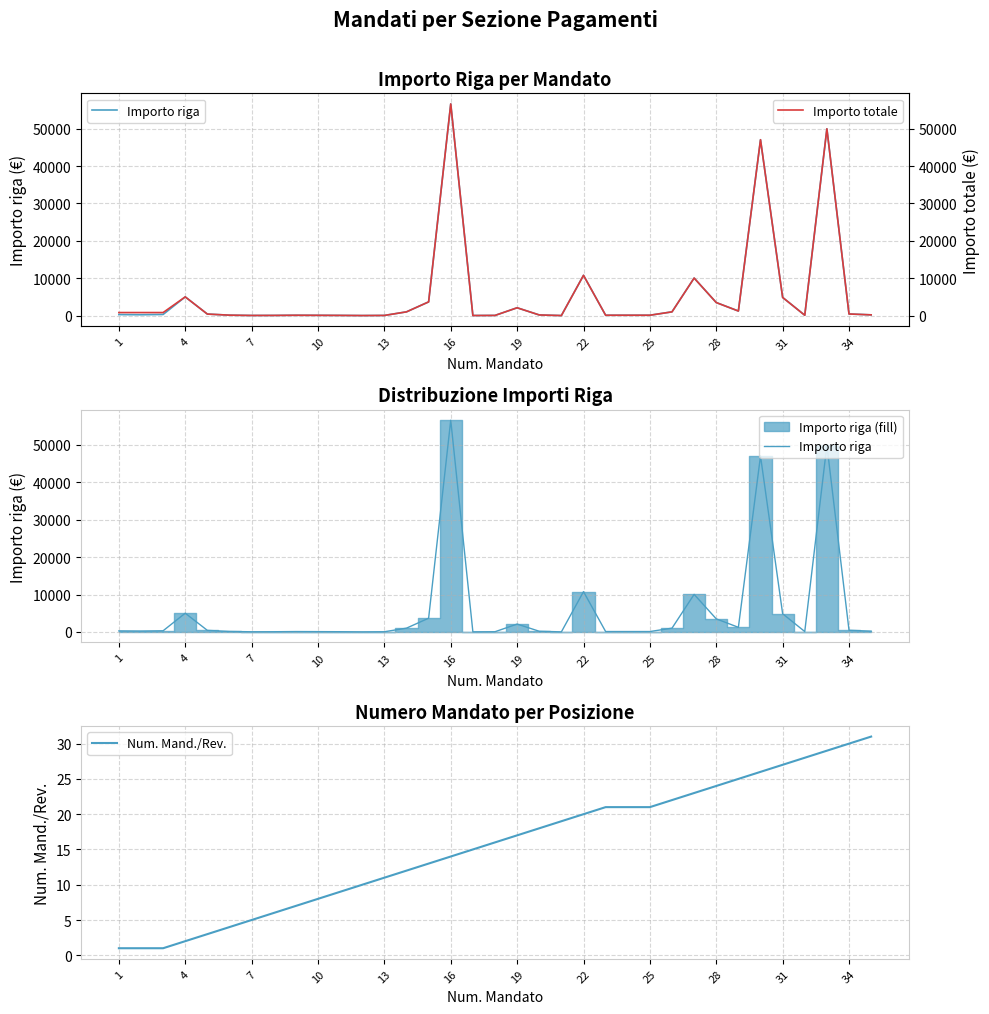

At which label does Importo riga first exceed 228?

1